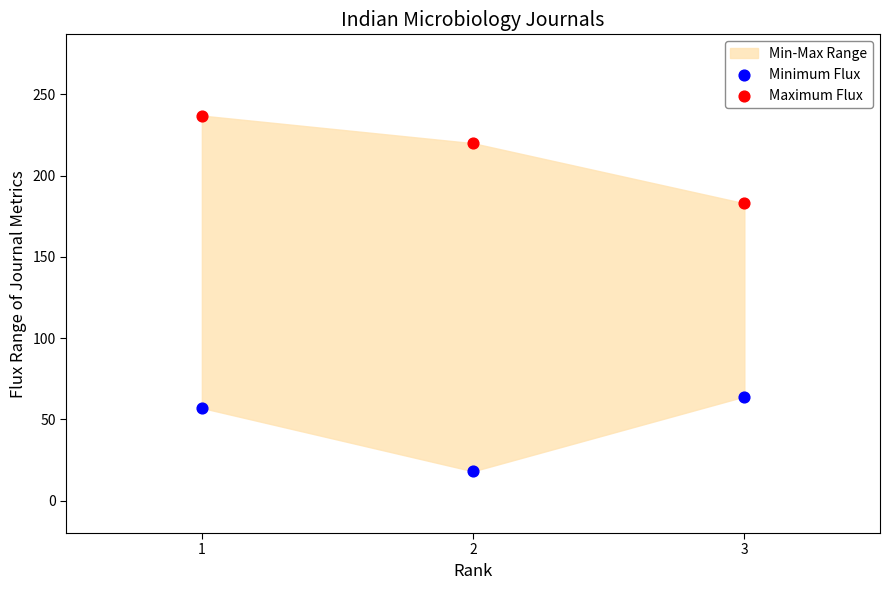

Across all data points, what is the average Y value?

130